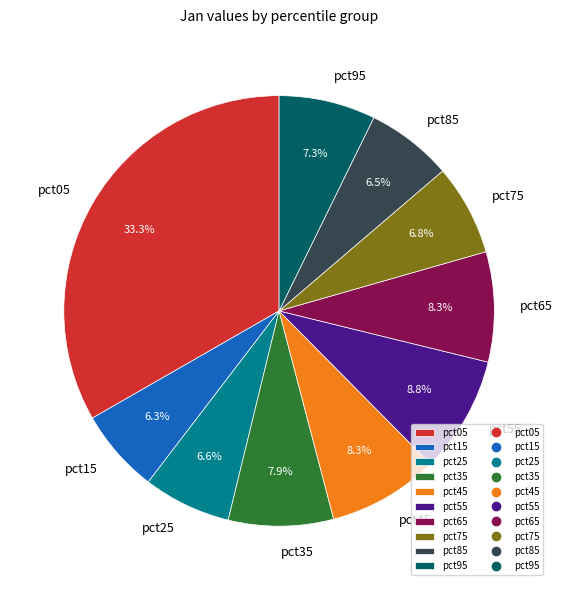

Combined, do pct15 and pct55 account for over 50%?

No